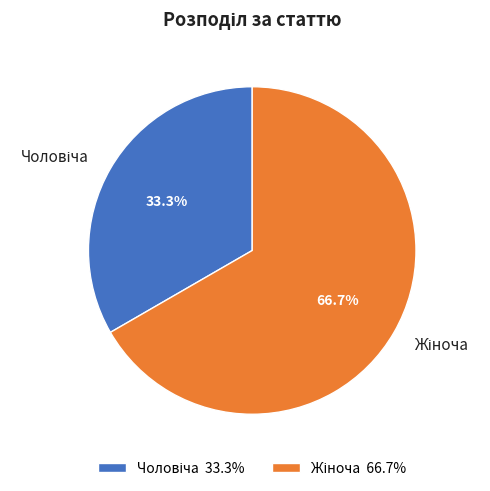

Is there a majority slice in this chart?

Yes